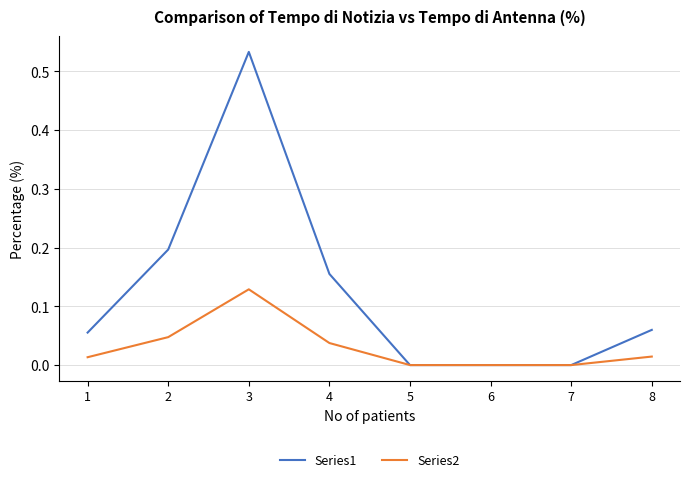

Which series has the largest range (max minus min)?

Series1